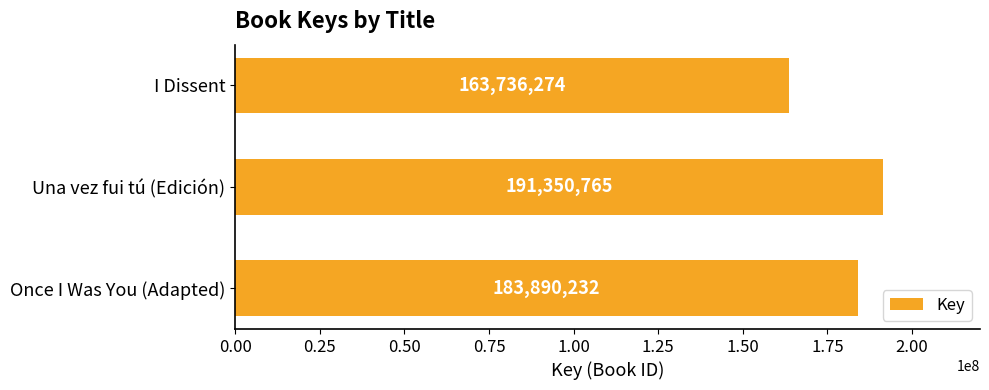

List the labels in order of value, smallest first.

I Dissent, Once I Was You (Adapted), Una vez fui tú (Edición)